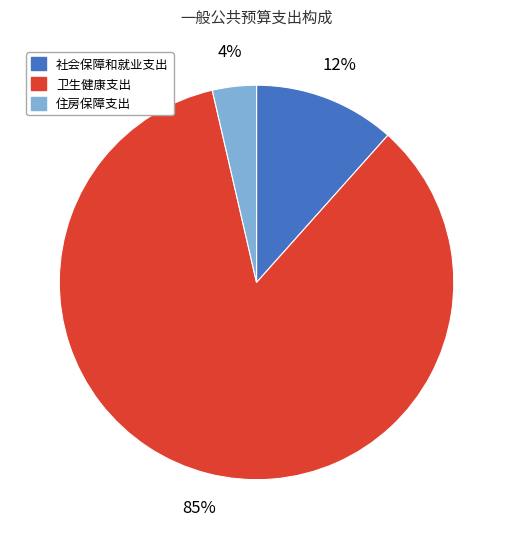

Combined, do 社会保障和就业支出 and 卫生健康支出 account for over 50%?

Yes